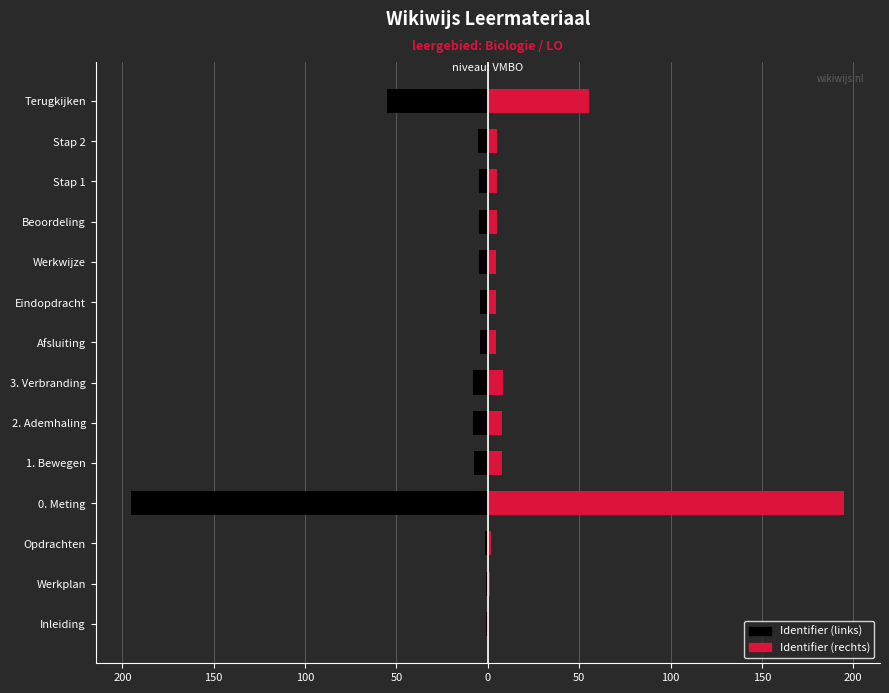

How many bars are there in each group?

2